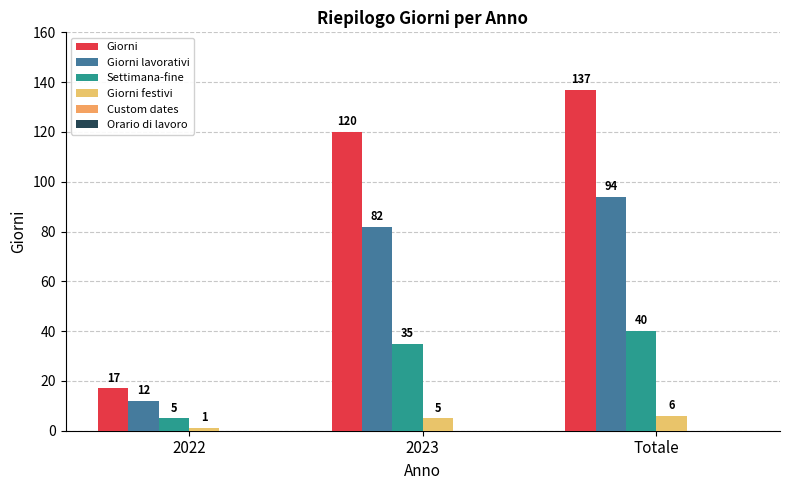

Rank the categories by Giorni value from highest to lowest.

Totale, 2023, 2022